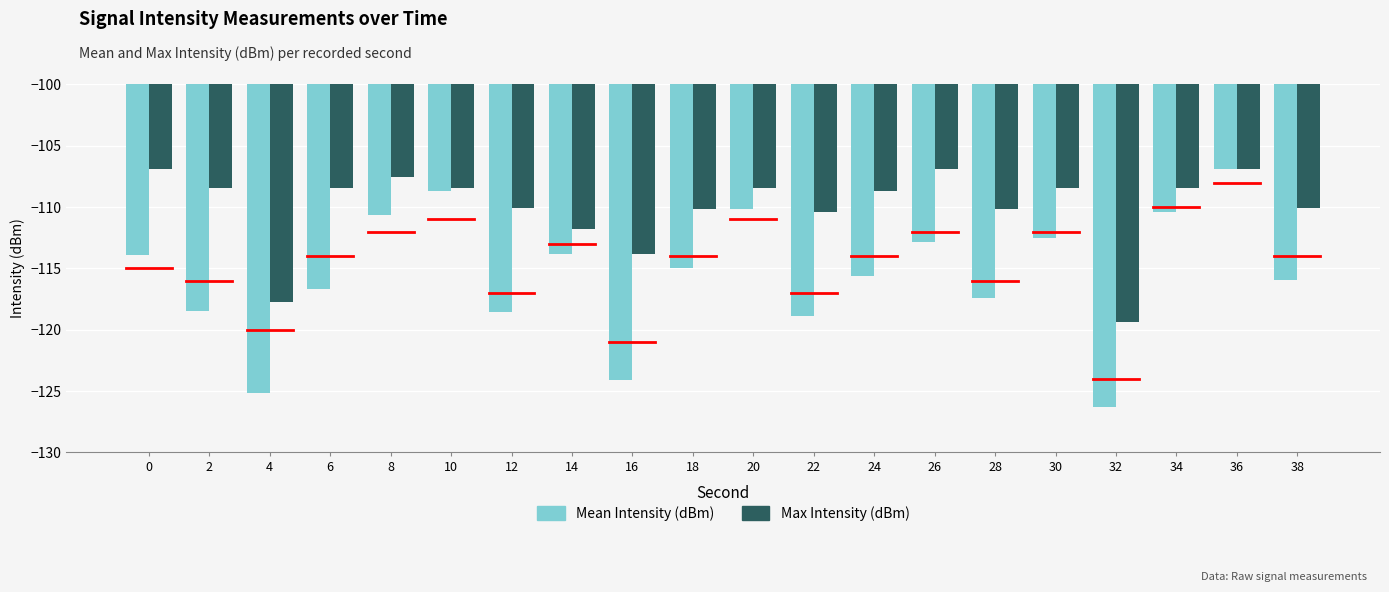

At 30, list the series in order from largest to smallest.

Max Intensity (dBm), Mean Intensity (dBm)